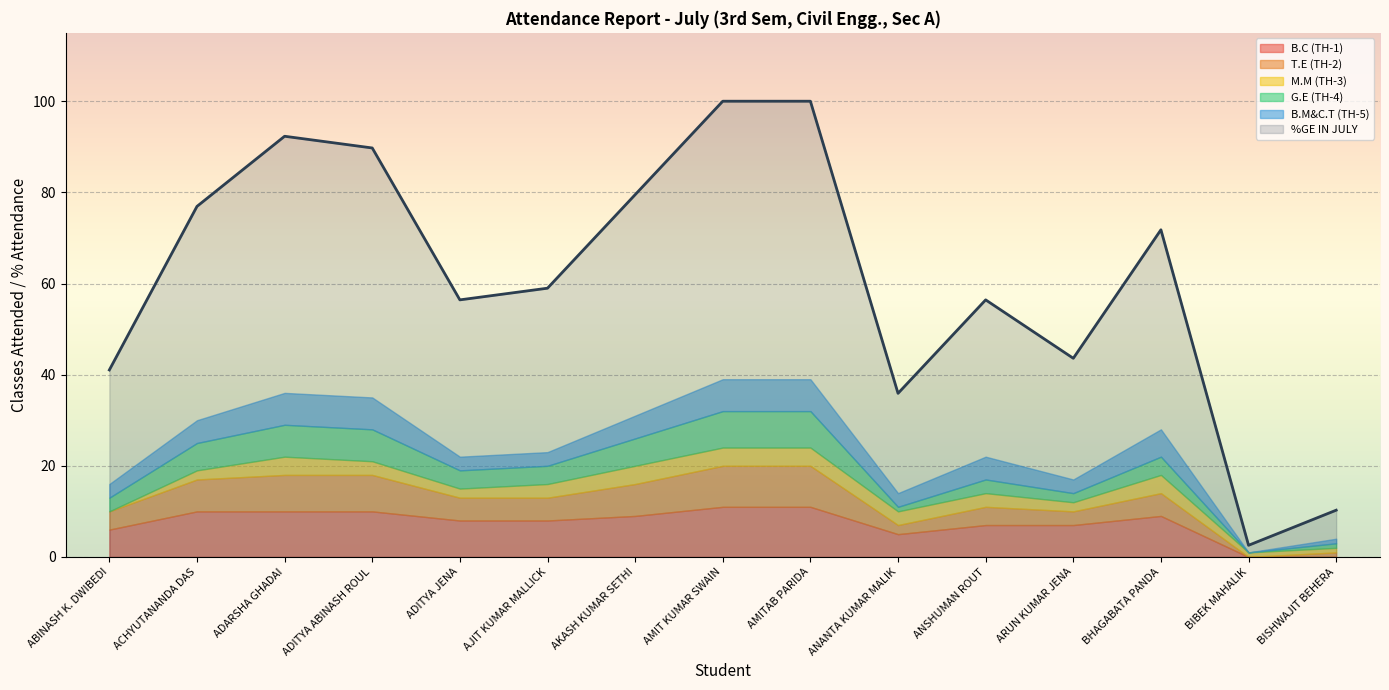

True or false: %GE IN JULY has more than 0 points higher than both neighbors.

True